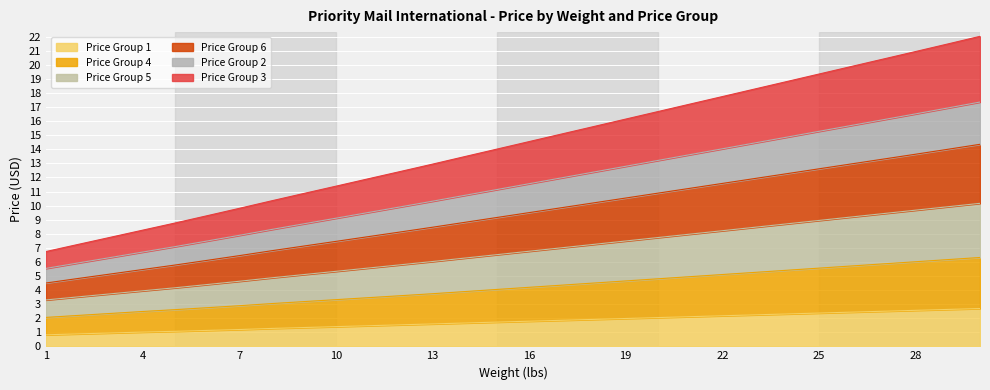

True or false: Price Group 5 and Price Group 6 cross at least once.

False